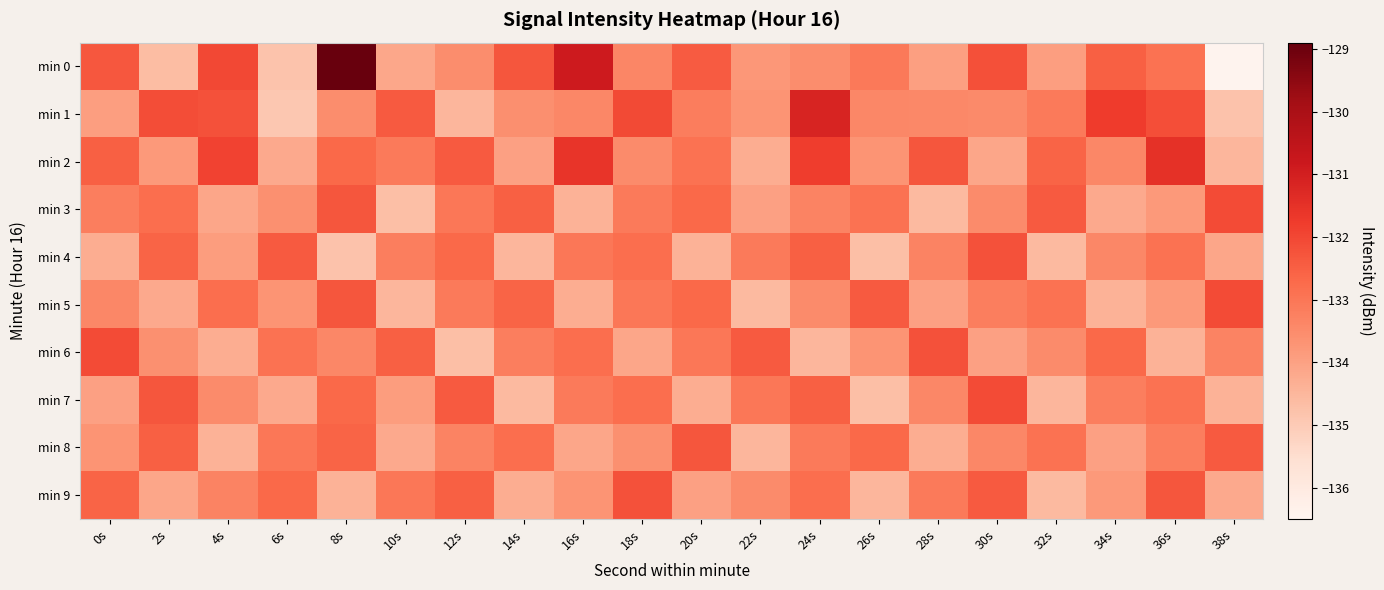

Reading left to right, list all the values displayed in this chart.

min 0: 0s=-132.3	2s=-134.6	4s=-132.0	6s=-134.8	8s=-128.9	10s=-134.1	12s=-133.6	14s=-132.3	16s=-130.9	18s=-133.4	20s=-132.4	22s=-133.8	24s=-133.6	26s=-133.1	28s=-133.9	30s=-132.2	32s=-133.9	34s=-132.5	36s=-132.9	38s=-136.4
min 1: 0s=-133.9	2s=-132.1	4s=-132.2	6s=-134.9	8s=-133.6	10s=-132.4	12s=-134.5	14s=-133.6	16s=-133.4	18s=-132.0	20s=-133.2	22s=-133.7	24s=-131.1	26s=-133.4	28s=-133.4	30s=-133.5	32s=-133.1	34s=-131.8	36s=-132.2	38s=-134.8
min 2: 0s=-132.5	2s=-133.8	4s=-131.9	6s=-134.2	8s=-132.7	10s=-133.1	12s=-132.4	14s=-134.0	16s=-131.6	18s=-133.5	20s=-132.9	22s=-134.3	24s=-131.8	26s=-133.7	28s=-132.3	30s=-134.1	32s=-132.6	34s=-133.4	36s=-131.5	38s=-134.5
min 3: 0s=-133.2	2s=-132.8	4s=-134.1	6s=-133.6	8s=-132.3	10s=-134.7	12s=-133.0	14s=-132.5	16s=-134.4	18s=-133.1	20s=-132.7	22s=-134.0	24s=-133.3	26s=-132.9	28s=-134.6	30s=-133.5	32s=-132.4	34s=-134.2	36s=-133.8	38s=-132.1
min 4: 0s=-134.3	2s=-132.6	4s=-133.9	6s=-132.4	8s=-134.8	10s=-133.2	12s=-132.7	14s=-134.5	16s=-133.0	18s=-132.8	20s=-134.4	22s=-133.1	24s=-132.5	26s=-134.7	28s=-133.3	30s=-132.2	32s=-134.6	34s=-133.4	36s=-132.9	38s=-134.1
min 5: 0s=-133.4	2s=-134.2	4s=-132.8	6s=-133.7	8s=-132.3	10s=-134.5	12s=-133.1	14s=-132.6	16s=-134.3	18s=-133.0	20s=-132.7	22s=-134.6	24s=-133.5	26s=-132.4	28s=-134.0	30s=-133.2	32s=-132.9	34s=-134.4	36s=-133.8	38s=-132.1
min 6: 0s=-132.1	2s=-133.6	4s=-134.3	6s=-132.9	8s=-133.4	10s=-132.5	12s=-134.7	14s=-133.2	16s=-132.8	18s=-134.1	20s=-133.0	22s=-132.4	24s=-134.5	26s=-133.7	28s=-132.2	30s=-134.0	32s=-133.5	34s=-132.7	36s=-134.4	38s=-133.3
min 7: 0s=-134.0	2s=-132.3	4s=-133.5	6s=-134.2	8s=-132.7	10s=-133.9	12s=-132.4	14s=-134.6	16s=-133.1	18s=-132.8	20s=-134.3	22s=-133.0	24s=-132.5	26s=-134.7	28s=-133.4	30s=-132.1	32s=-134.5	34s=-133.2	36s=-132.9	38s=-134.4
min 8: 0s=-133.7	2s=-132.5	4s=-134.4	6s=-133.0	8s=-132.6	10s=-134.2	12s=-133.3	14s=-132.8	16s=-134.1	18s=-133.6	20s=-132.3	22s=-134.5	24s=-133.1	26s=-132.7	28s=-134.3	30s=-133.4	32s=-132.9	34s=-134.0	36s=-133.2	38s=-132.4
min 9: 0s=-132.6	2s=-134.1	4s=-133.3	6s=-132.7	8s=-134.4	10s=-133.0	12s=-132.5	14s=-134.3	16s=-133.7	18s=-132.2	20s=-134.0	22s=-133.5	24s=-132.8	26s=-134.5	28s=-133.1	30s=-132.4	32s=-134.6	34s=-133.8	36s=-132.3	38s=-134.2